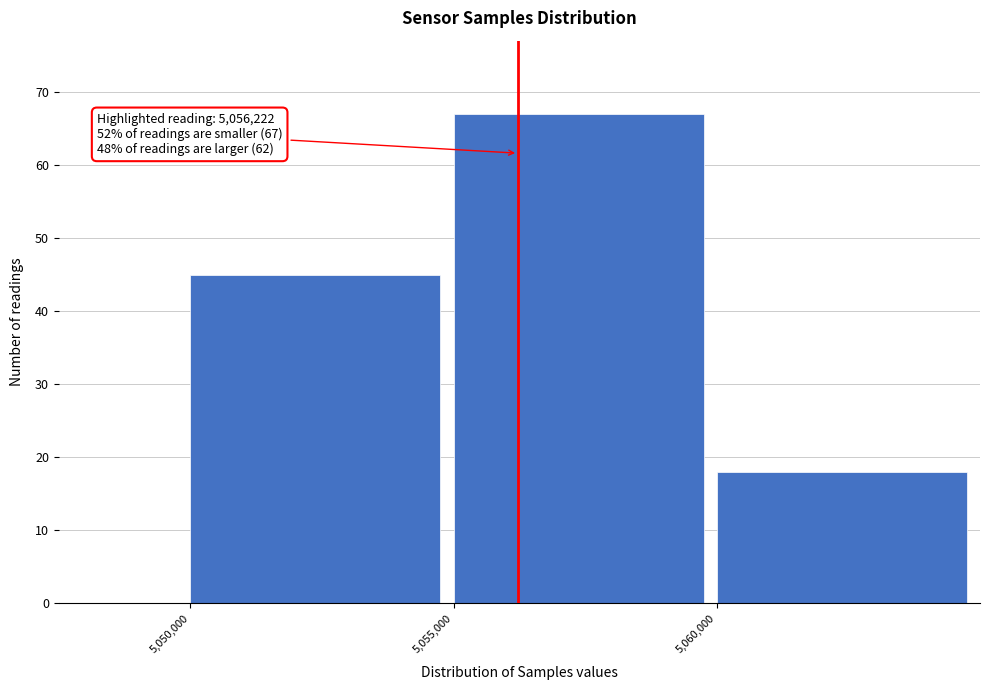

Which range on the x-axis has the tallest bar?

5055000 to 5060000